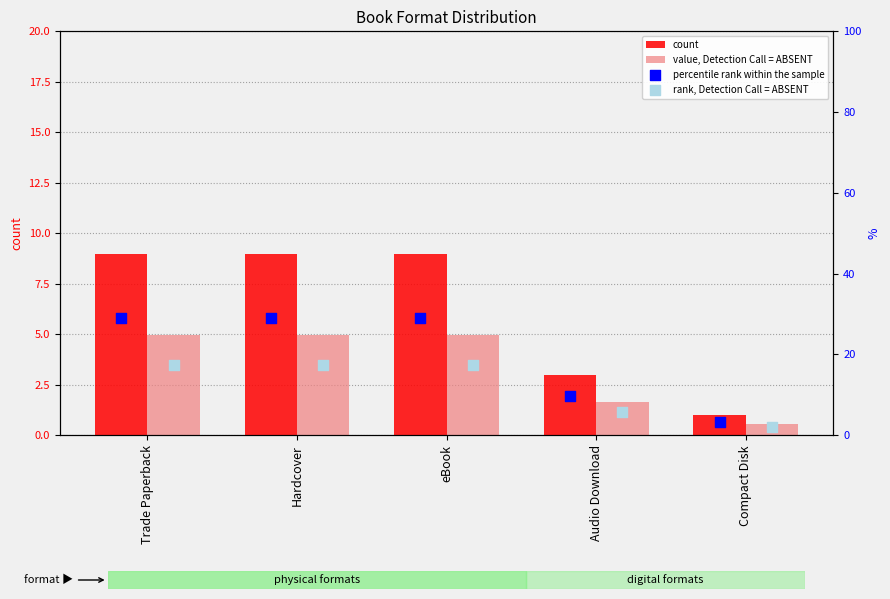

What is the total value across all series at Audio Download?

20.1